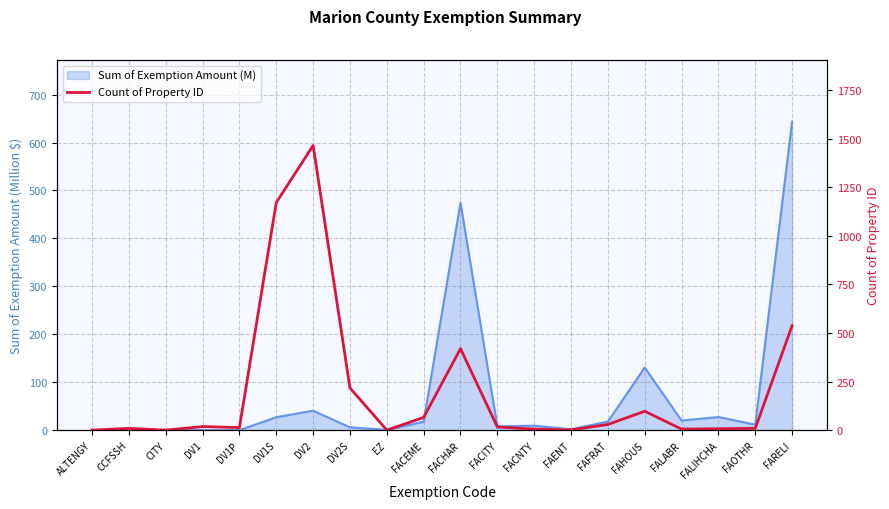

What is the label of the 20th point from the right?

ALTENGY